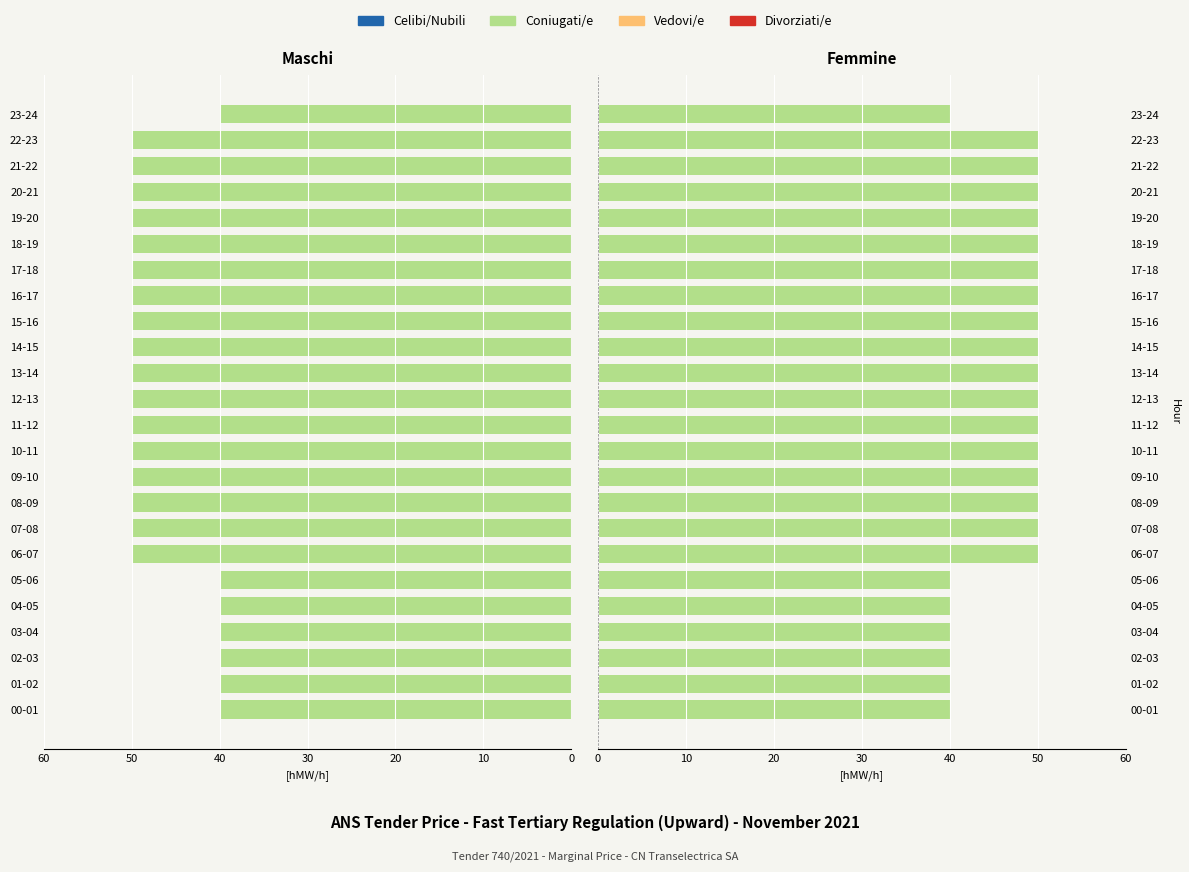

True or false: Coniugati/e has a value of 63.2 at 04-05.

False